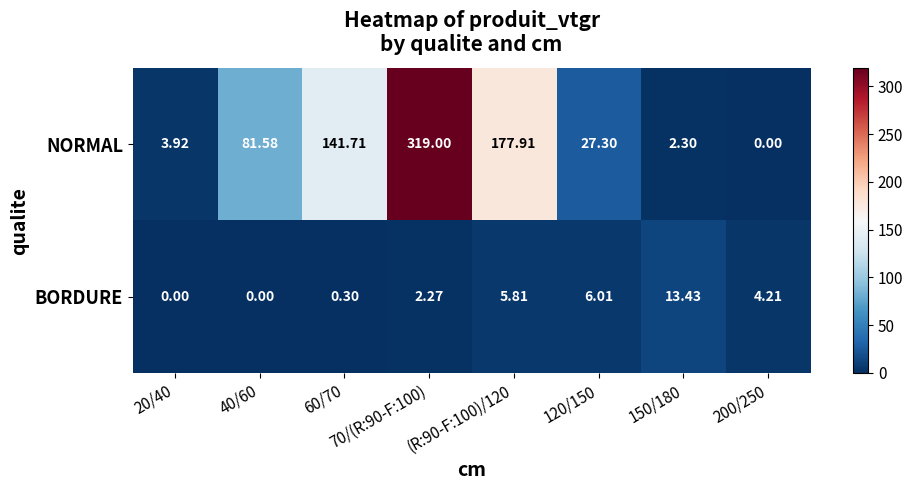

At 60/70, list the series in order from largest to smallest.

NORMAL, BORDURE